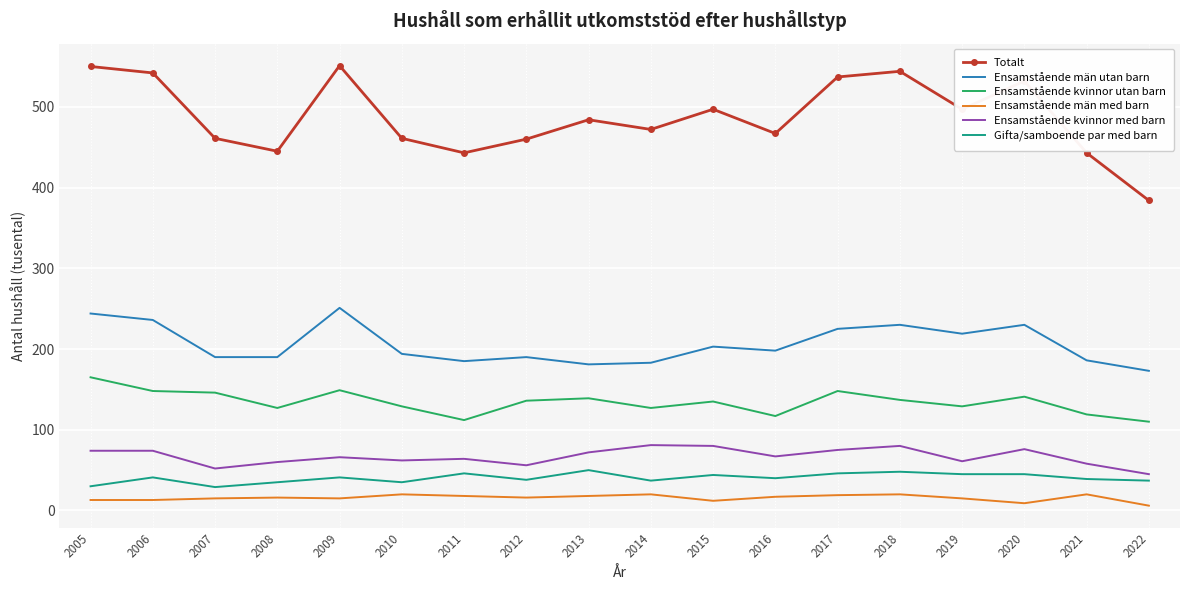

Which series has the largest total across all categories?

Totalt